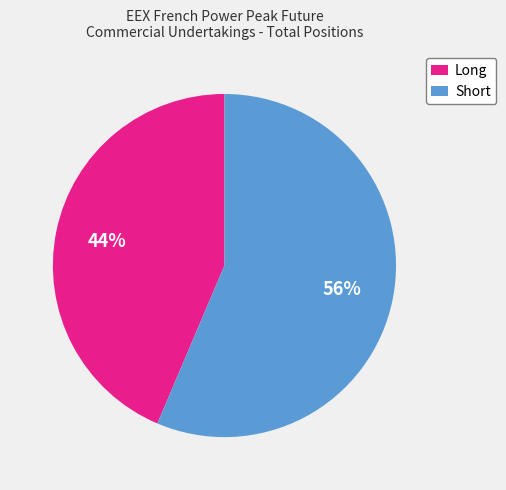

Rank the categories by value from highest to lowest.

Short, Long